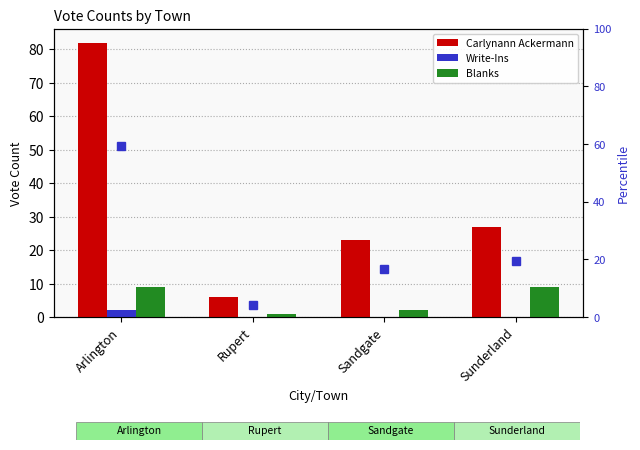

Is it true that Write-Ins equals 0 at Sunderland?

True